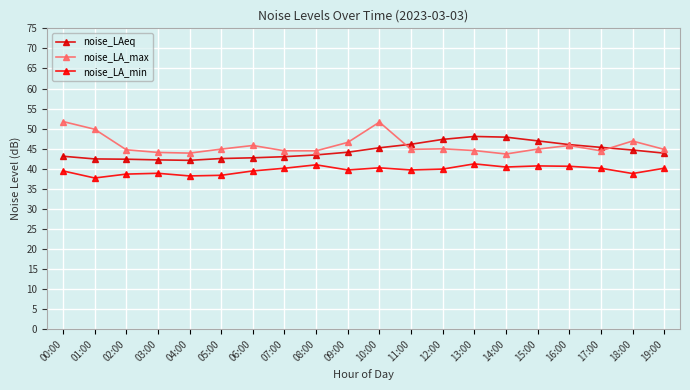

List the series in order of their peak value, lowest first.

noise_LA_min, noise_LAeq, noise_LA_max